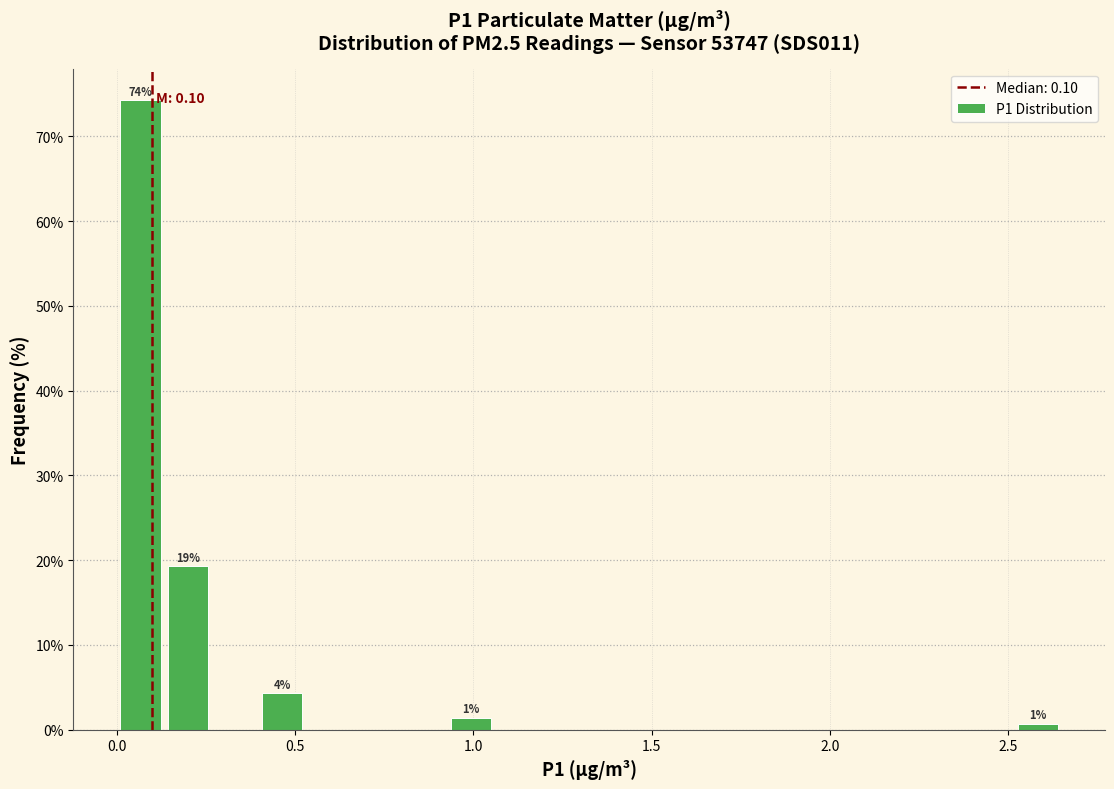

Read against the x-axis, roughly where is the centre of the tallest bar?

0.05